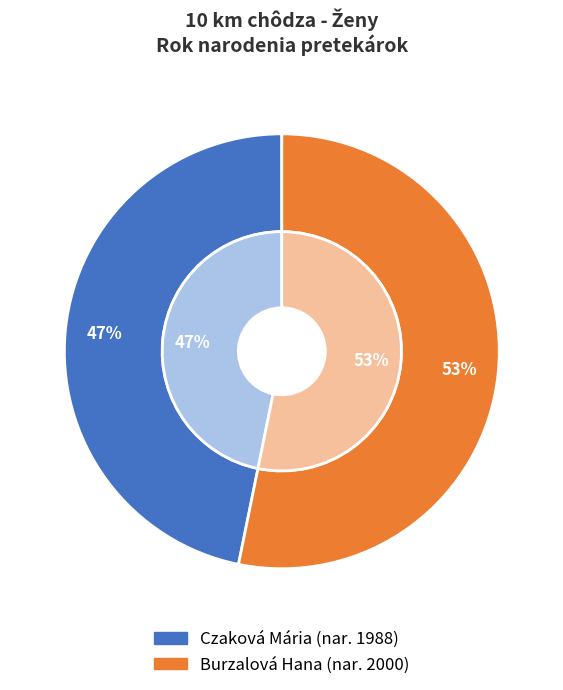

Does any single category account for the majority?

Yes